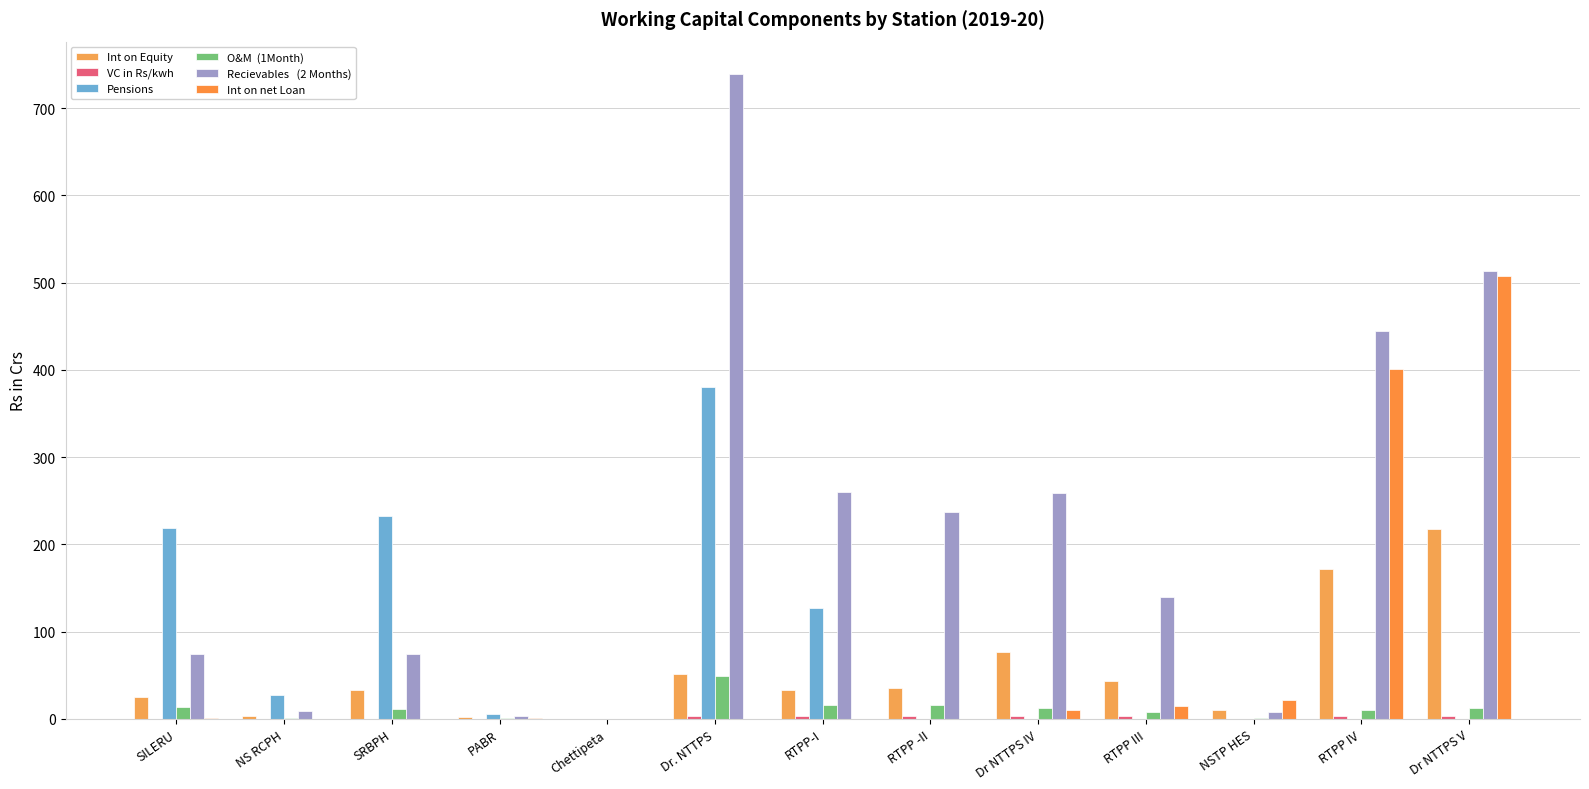

Which has a higher value, Chettipeta or RTPP III?

RTPP III